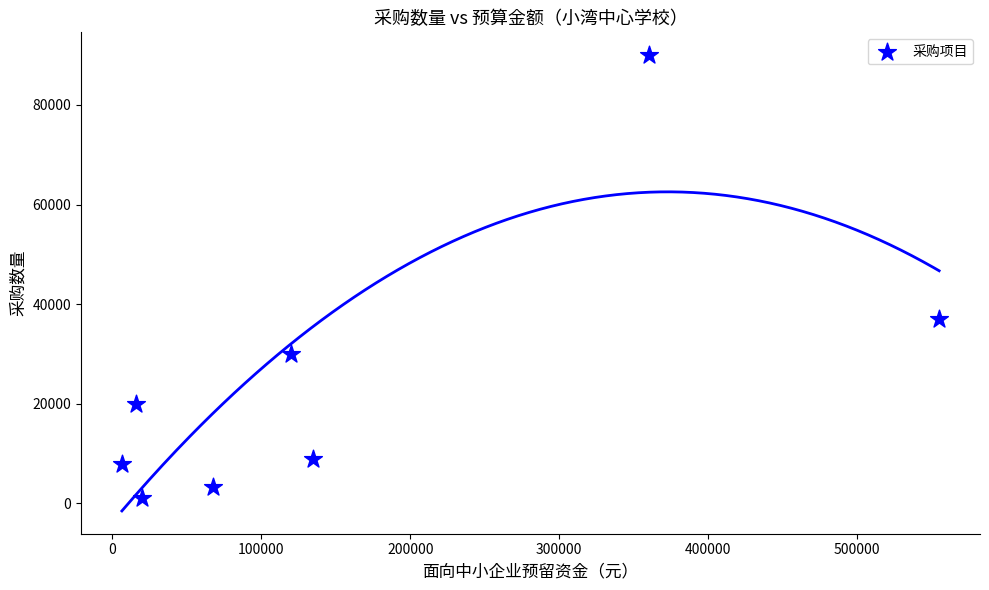

What is the average Y value?

24798